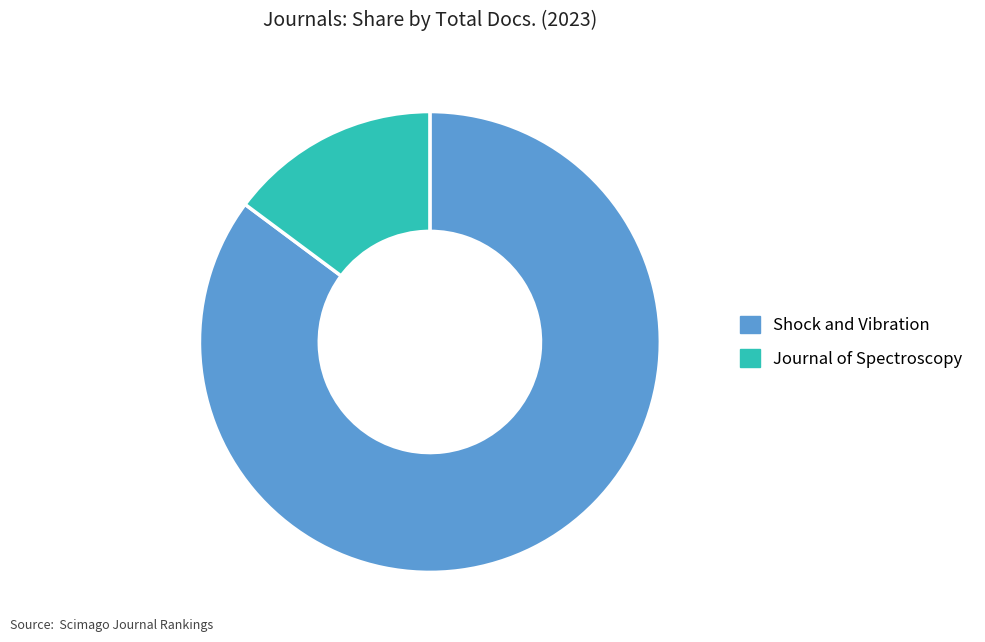

Combined, do Journal of Spectroscopy and Shock and Vibration account for over 50%?

Yes